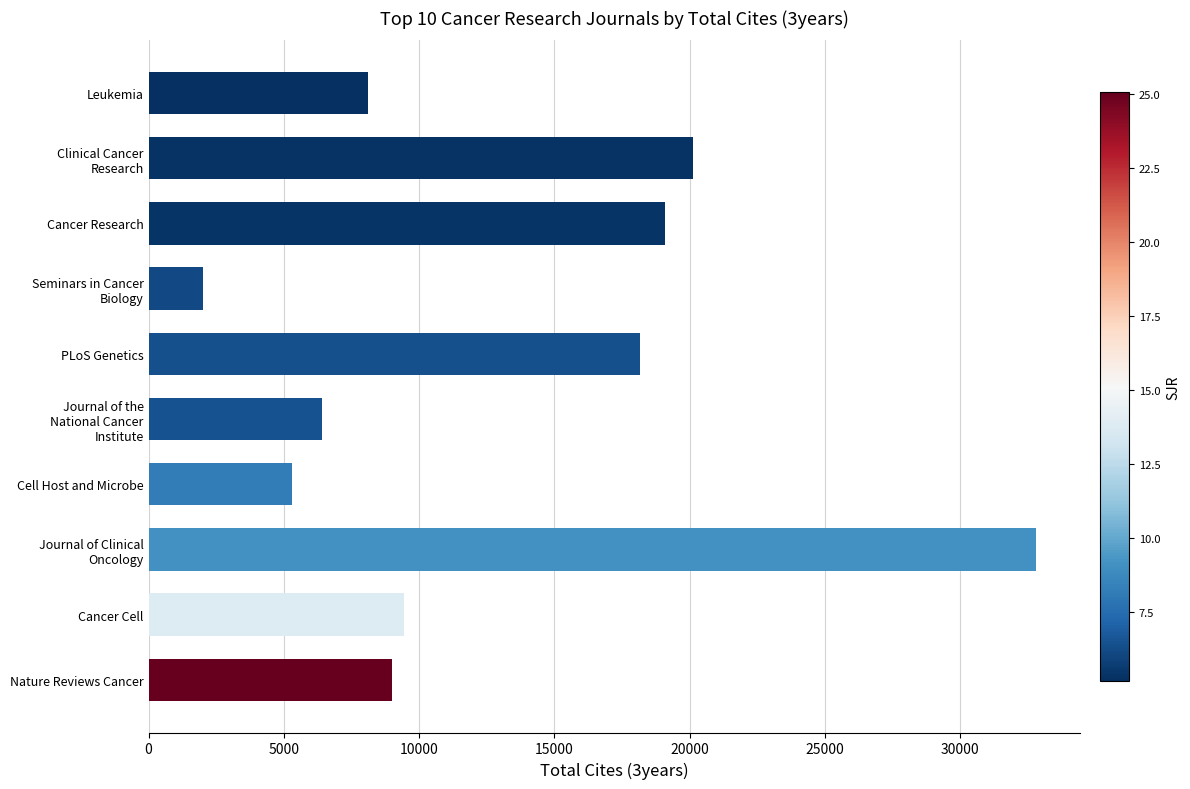

Read the value at PLoS Genetics, to the nearest 50.

18150